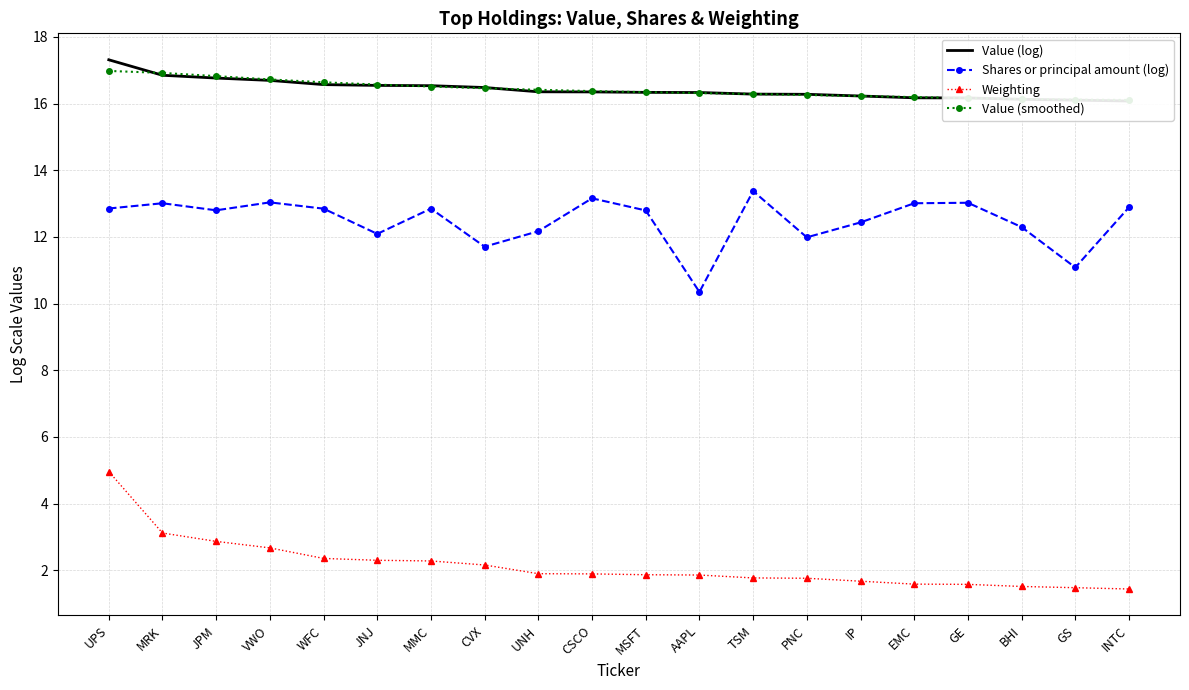

The Weighting series shows 1.9 at MSFT. True or false?

True